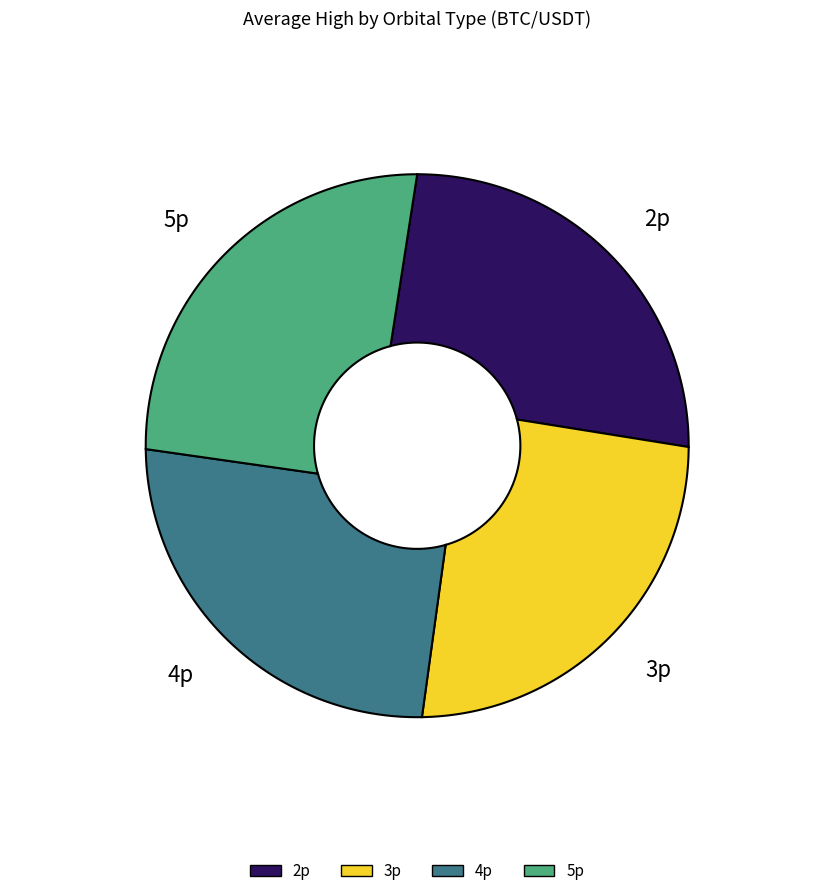

Is it true that 3p is 25% of the pie?

True